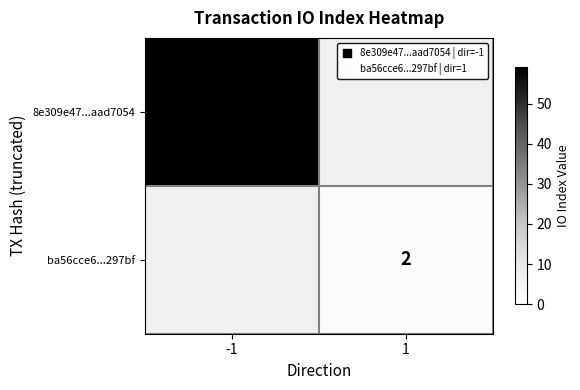

True or false: ba56cce6...297bf has a value of 3 at 1.

False